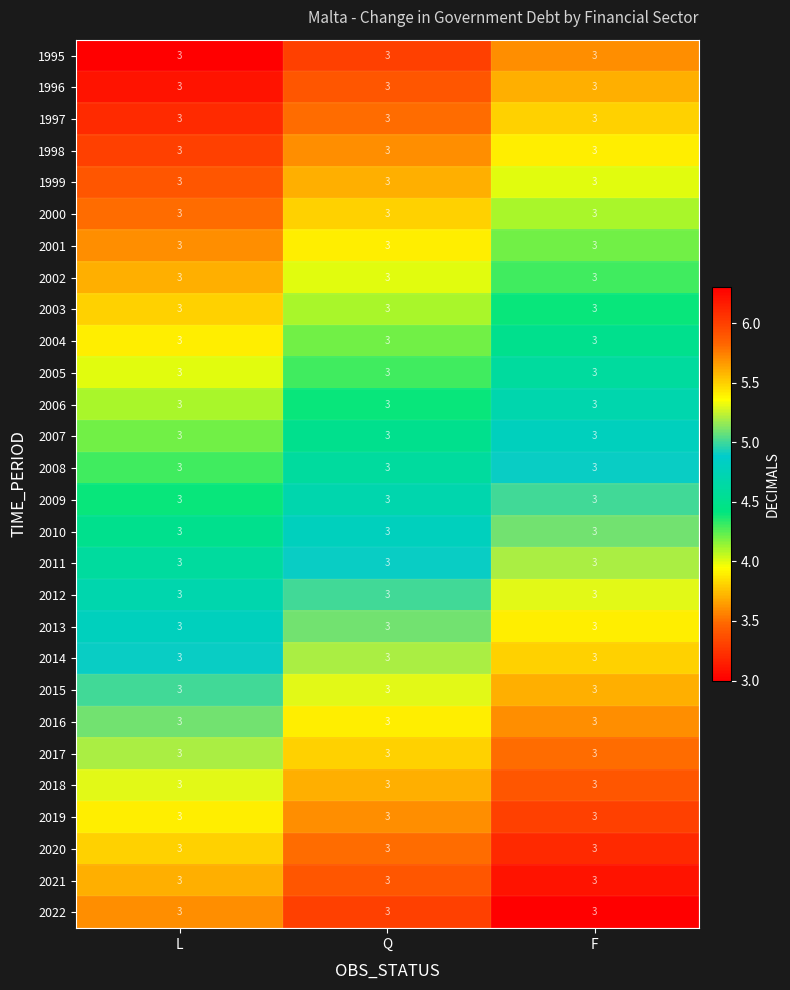

What is the total value across all series at Q?

130.2